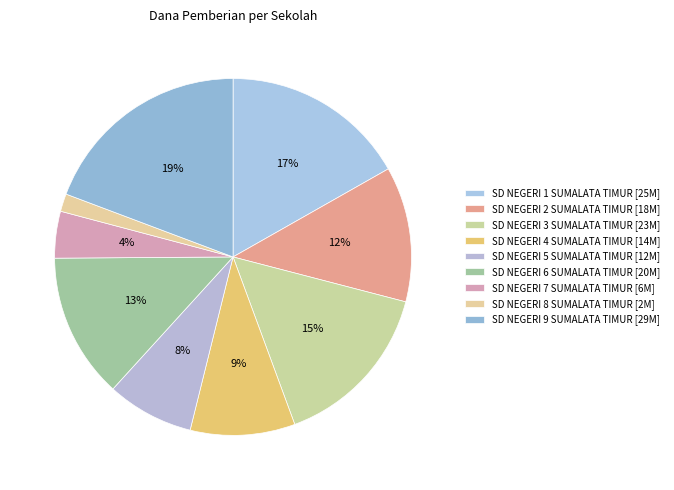

How many slices are in this pie chart?

9